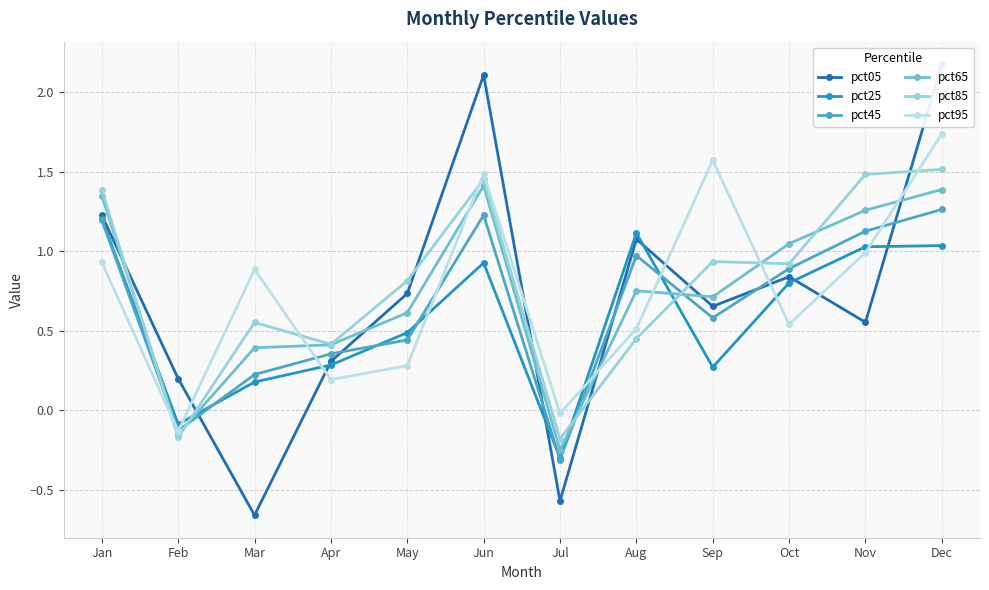

Is the value of pct95 at May greater than the value of pct05 at Oct?

No